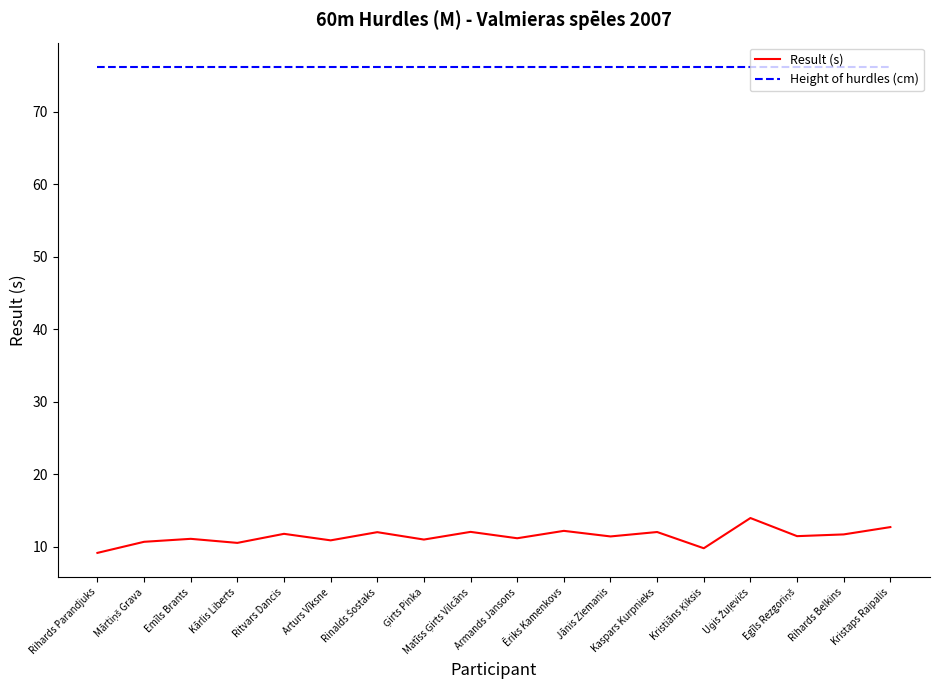

What value does the Result (s) series have at Kārlis Liberts?

10.5